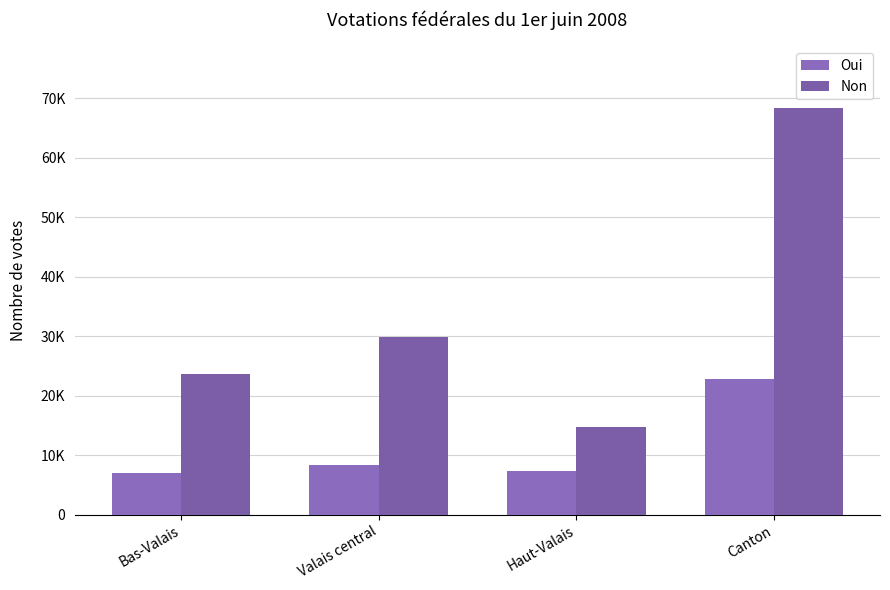

Rank the series by their average value, from highest to lowest.

Non, Oui